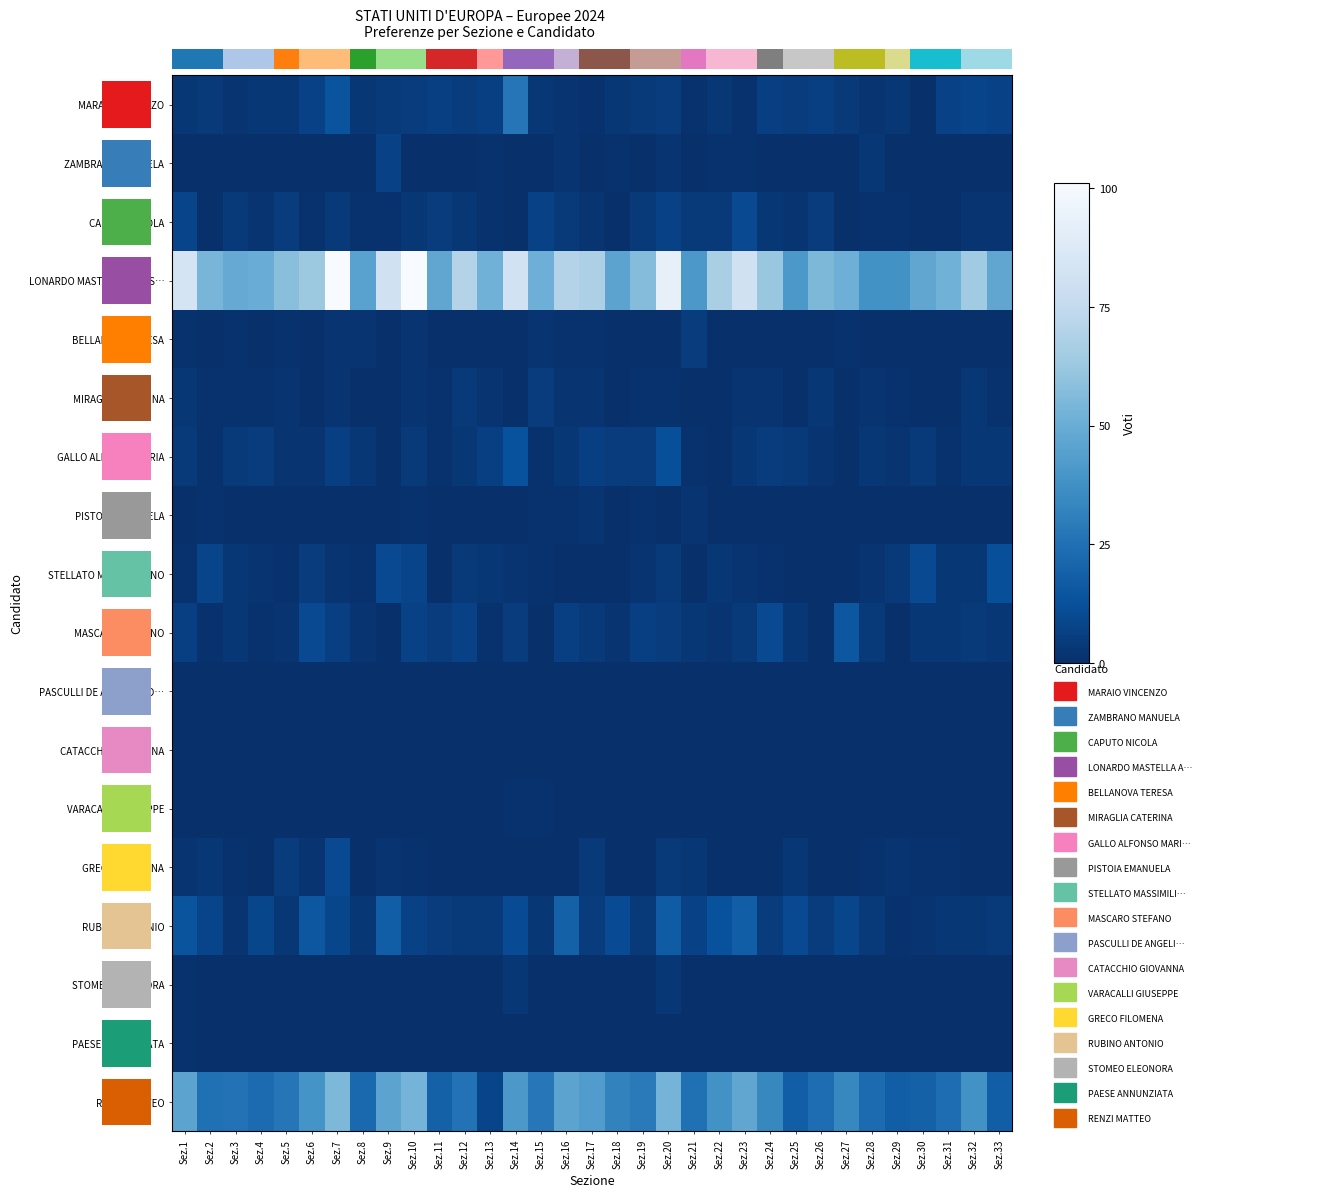

What is the difference between the RENZI MATTEO values at Sez.28 and Sez.5?

4